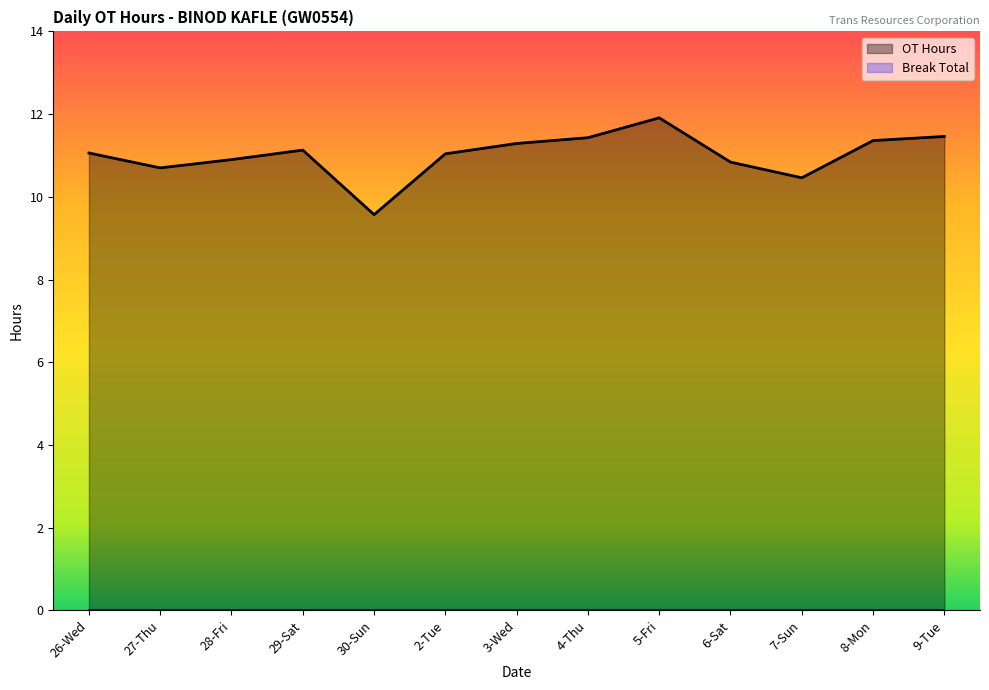

At which category does the chart reach its peak across all series?

5-Fri